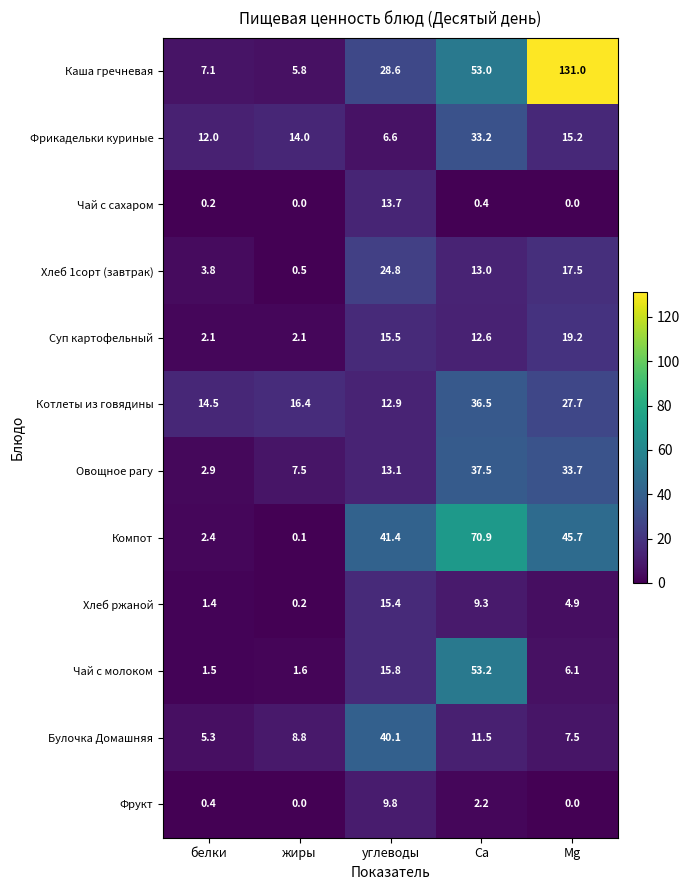

What is the maximum value shown in the chart?

131.0